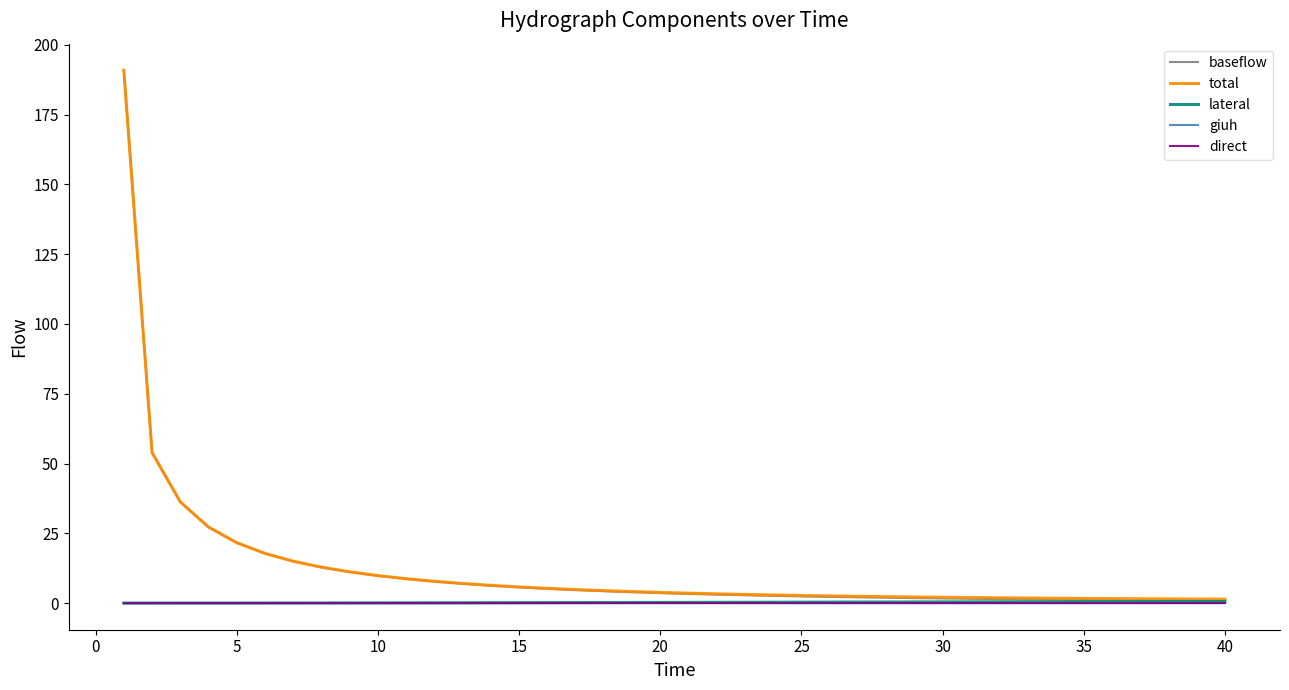

At how many categories does at least one series exceed 155?

1